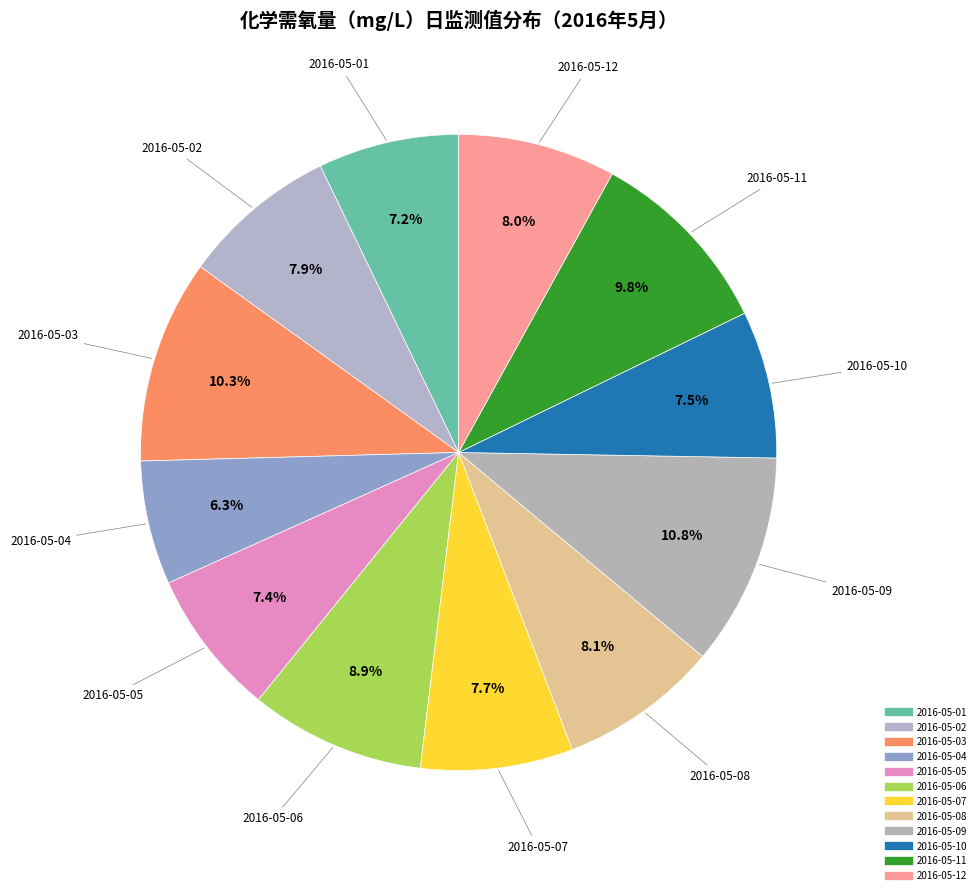

How many slices are in this pie chart?

12